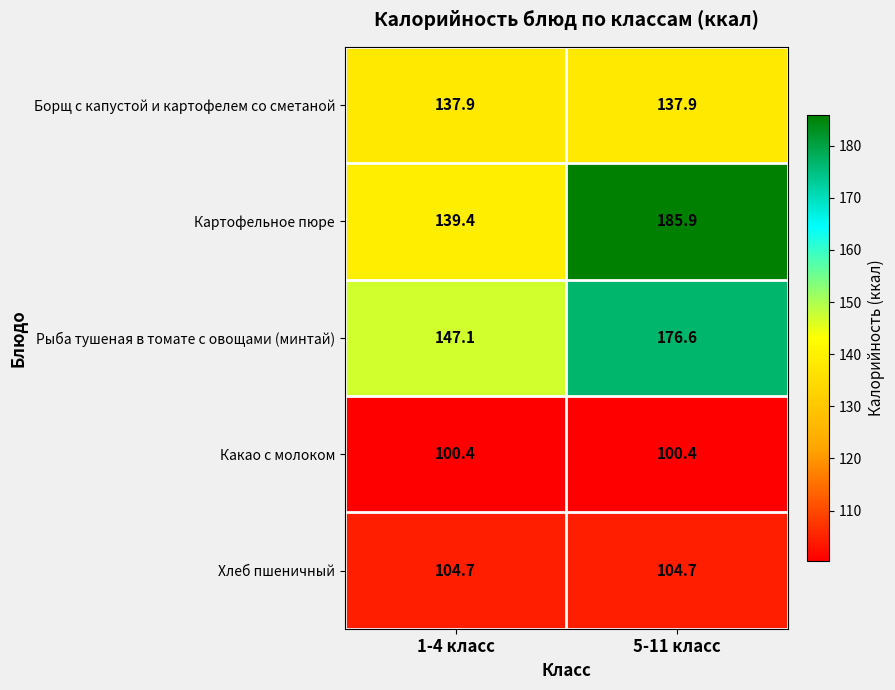

What is the minimum value shown in the chart?

100.4